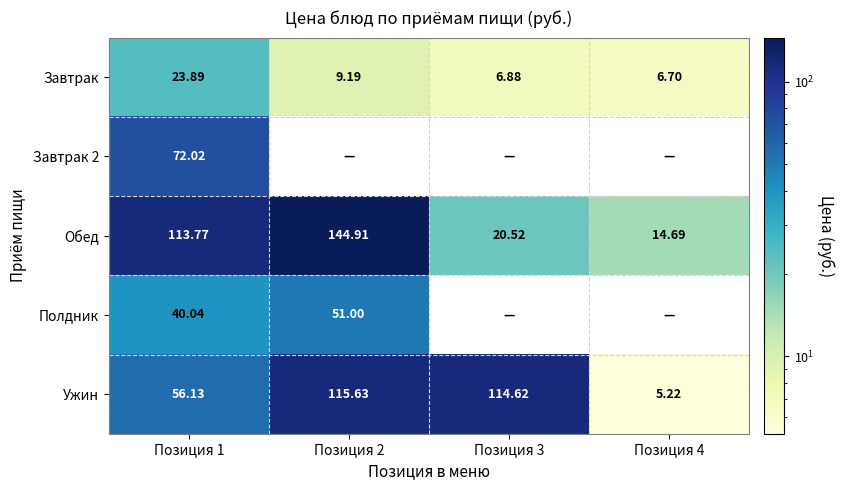

At which category is the sum across all series the highest?

Позиция 2